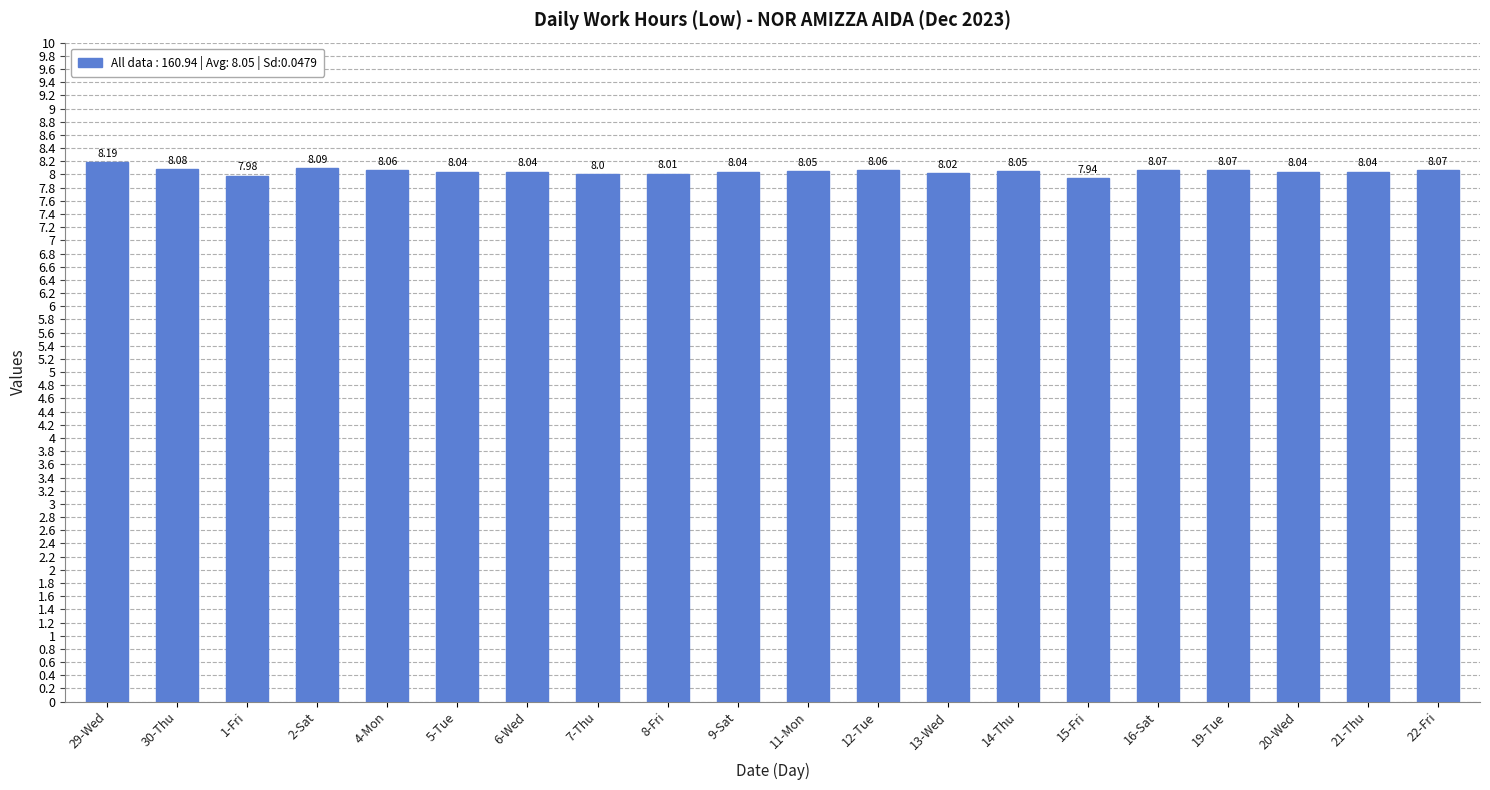

What is the greatest value displayed?

8.2